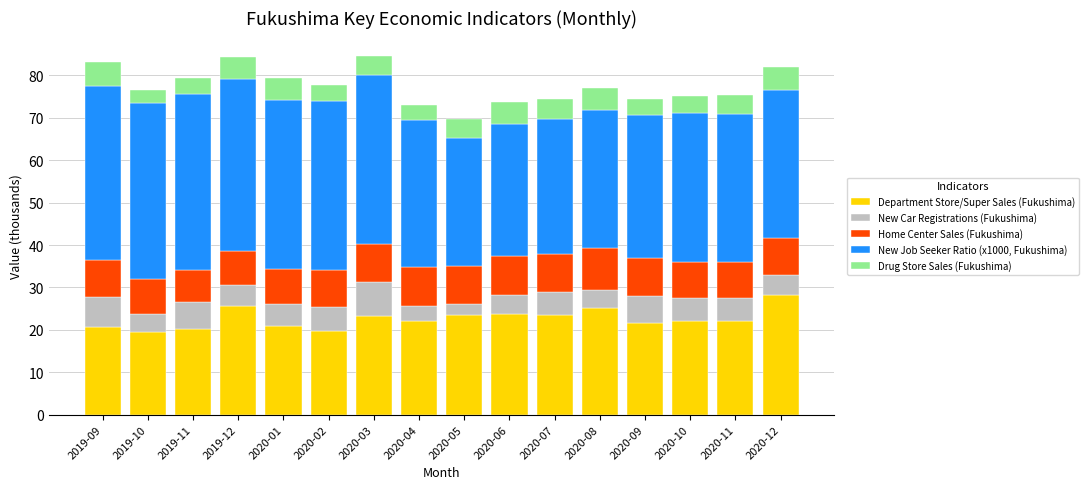

Are the bars grouped side by side (vs. stacked)?

No